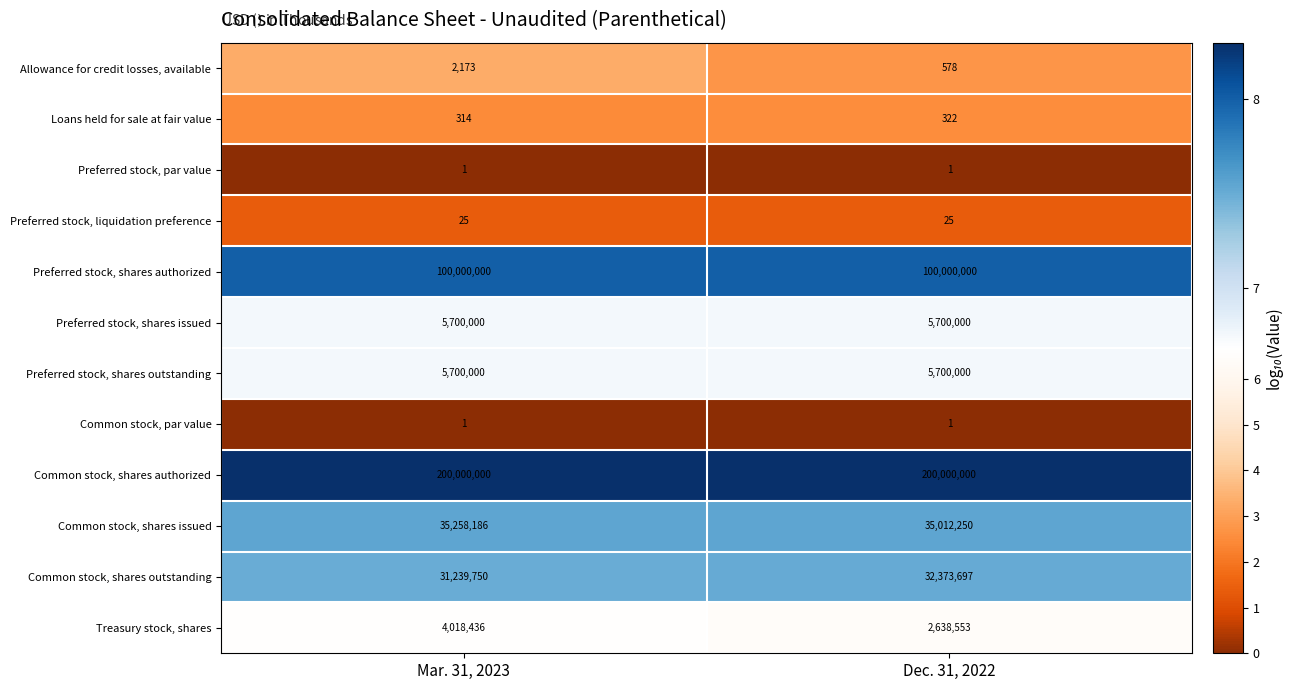

Rank the categories by Treasury stock, shares value from lowest to highest.

Dec. 31, 2022, Mar. 31, 2023